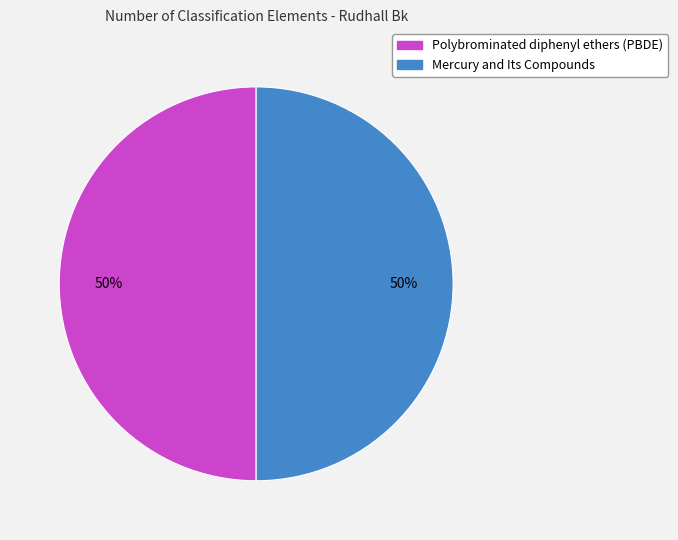

What is the ratio of the value at Mercury and Its Compounds to the value at Polybrominated diphenyl ethers (PBDE)?

1.0